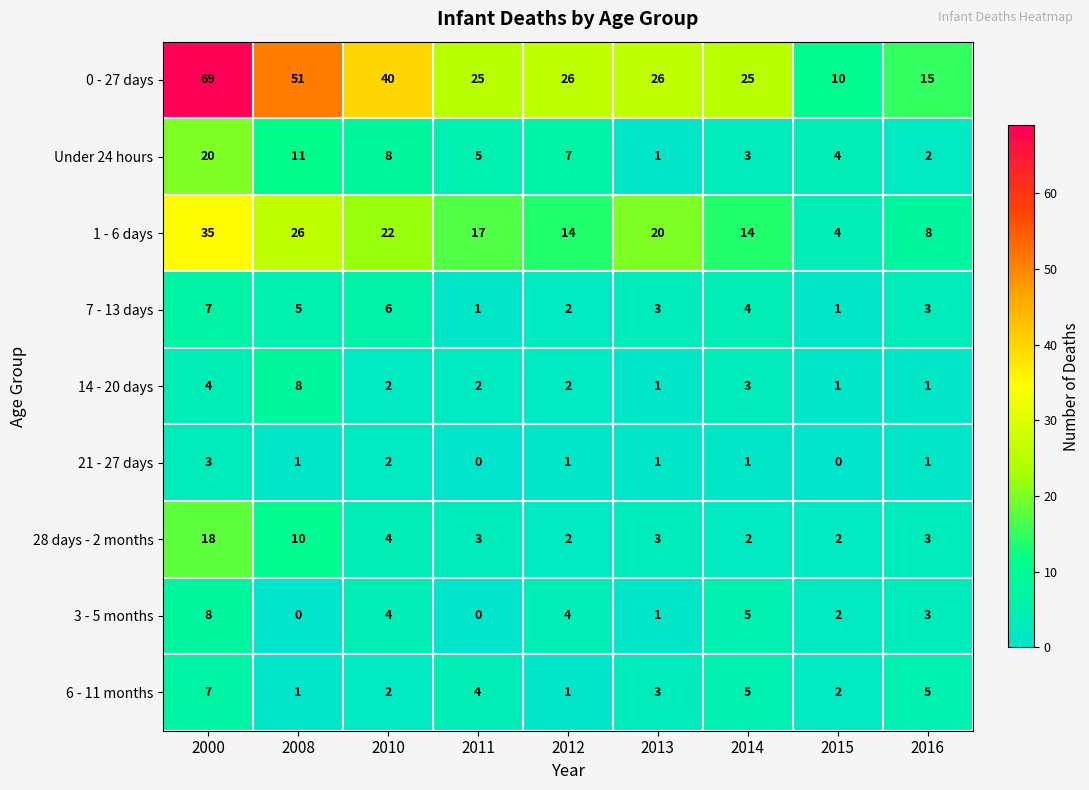

Is it true that 14 - 20 days equals 0 at 2016?

False